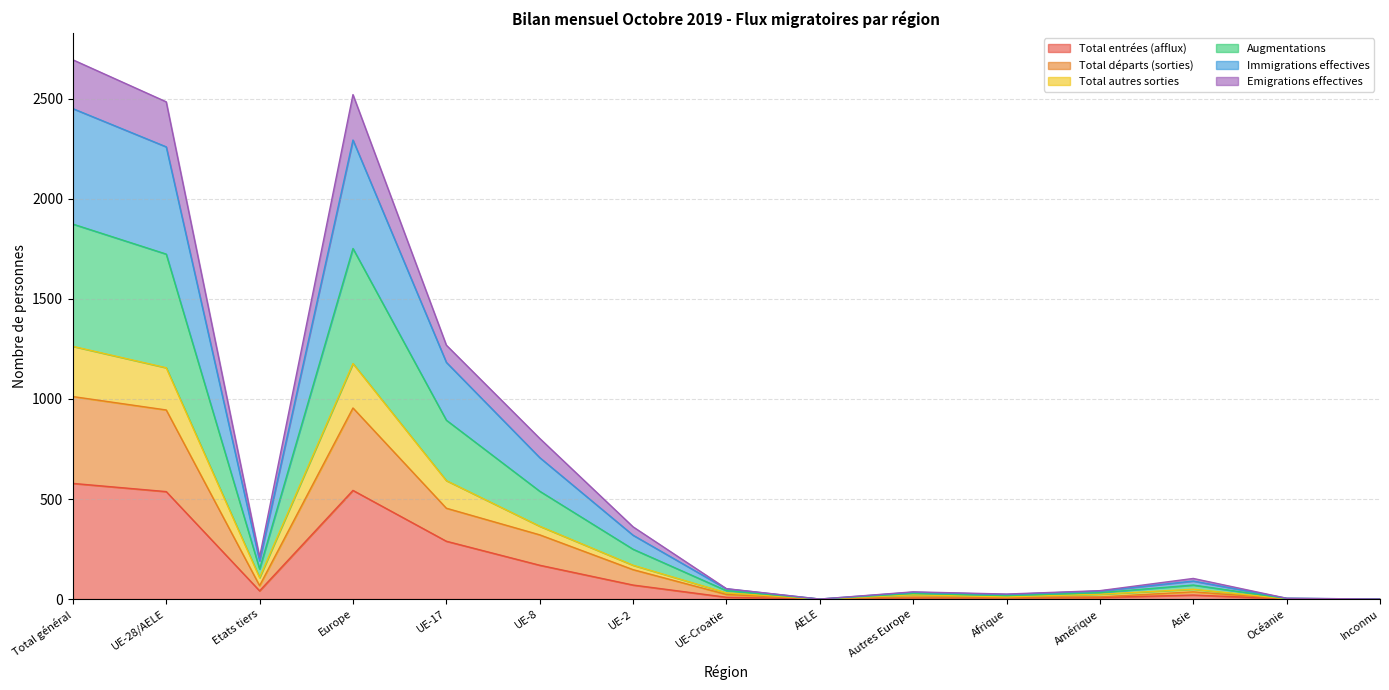

The value of Total entrées (afflux) at Total général is 578. True or false?

True